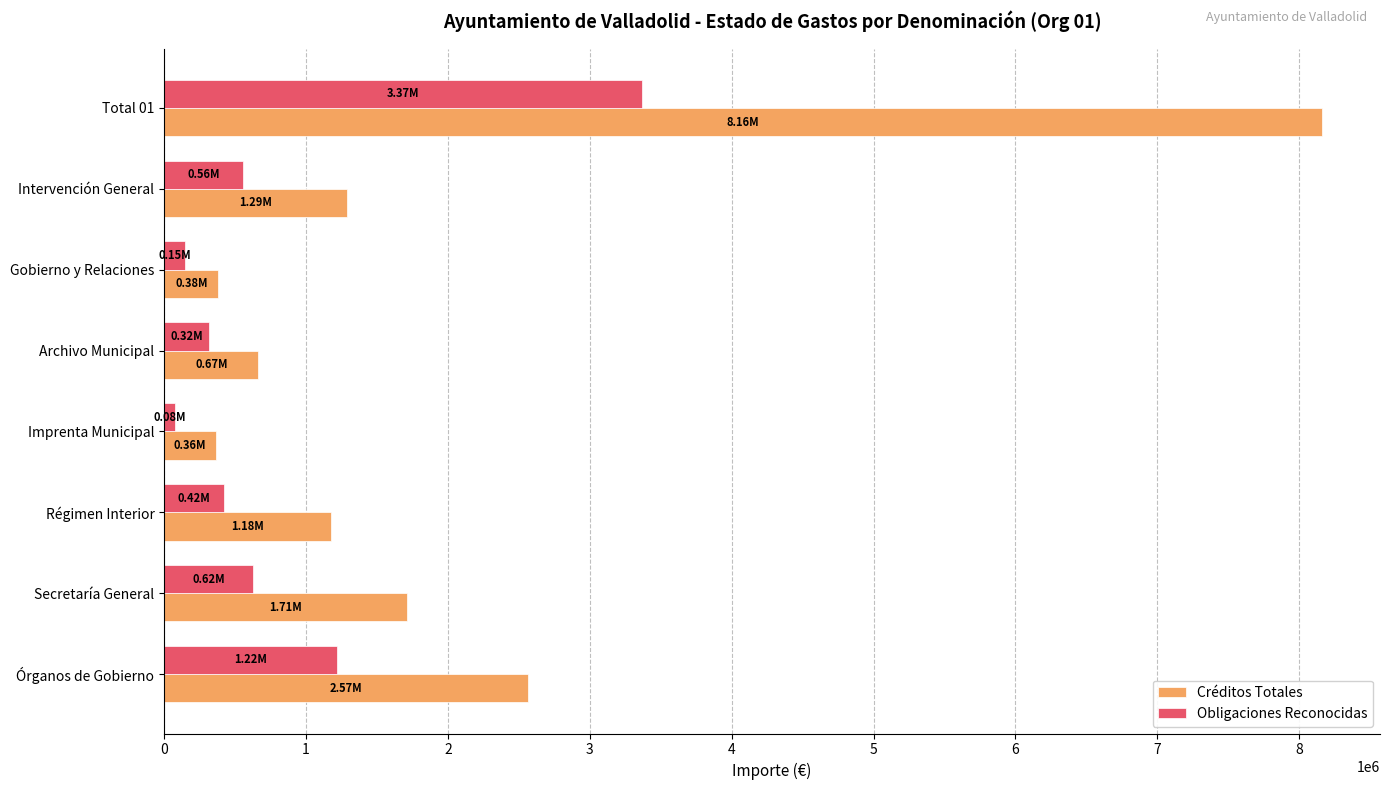

Where is Créditos Totales nearest to the value 4262401?

Órganos de Gobierno